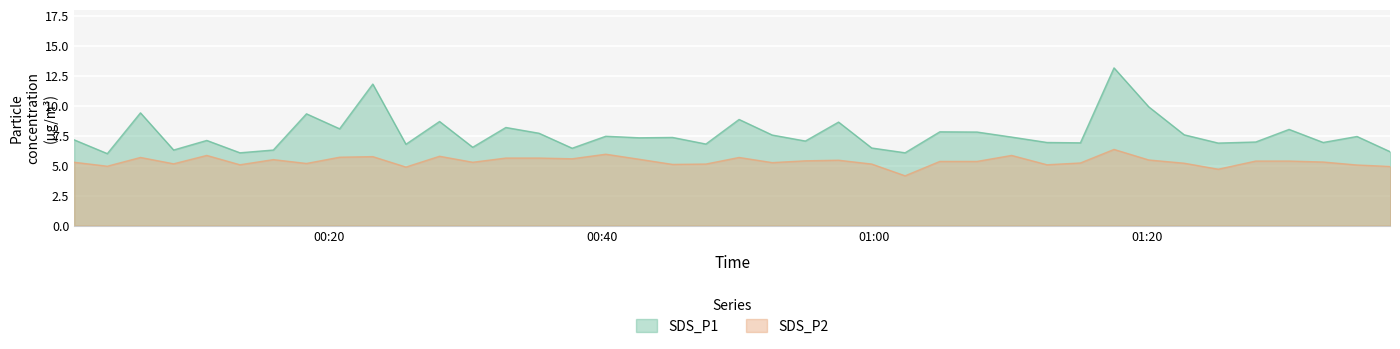

True or false: SDS_P2 has a value of 3.4 at 2021/07/13 00:54:56.

False